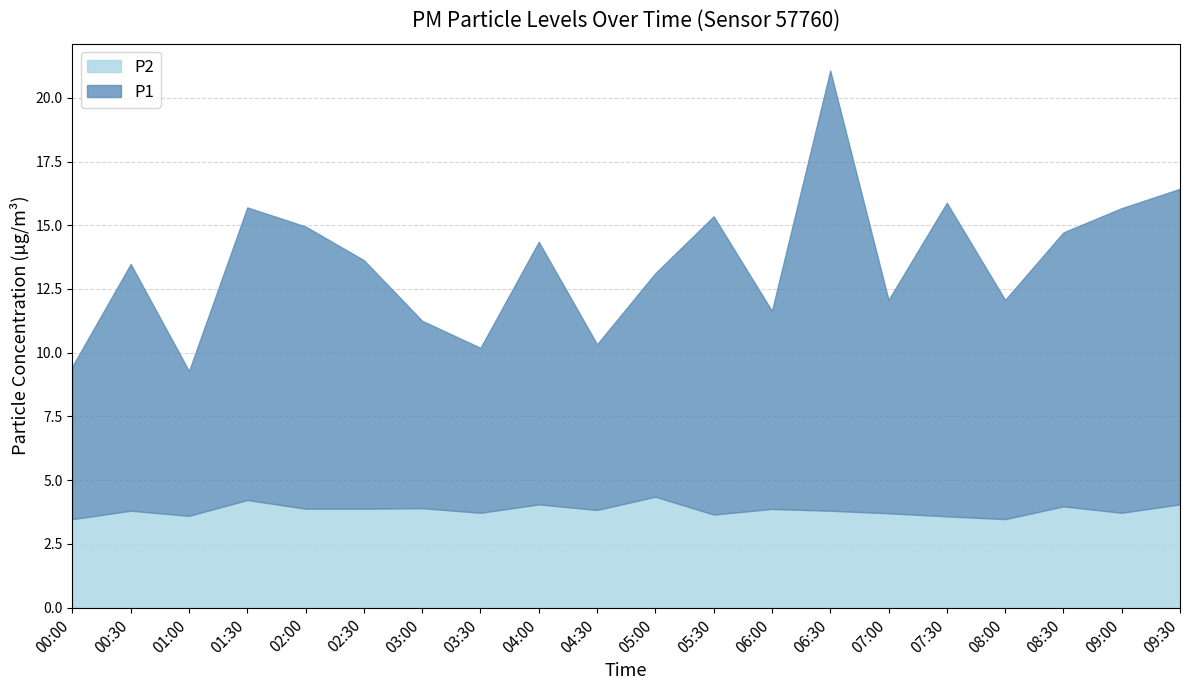

The P2 series shows 3.6 at 05:30. True or false?

True